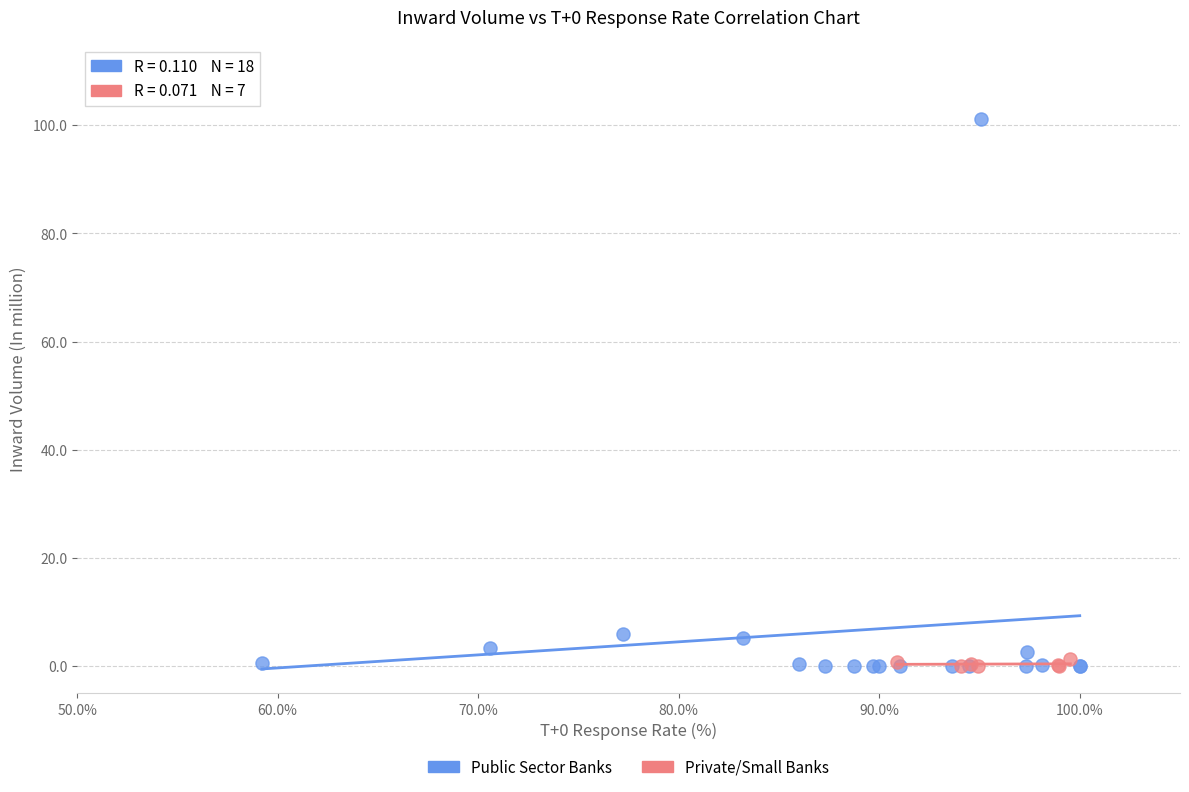

Which series reaches the maximum Y coordinate?

Public Sector Banks